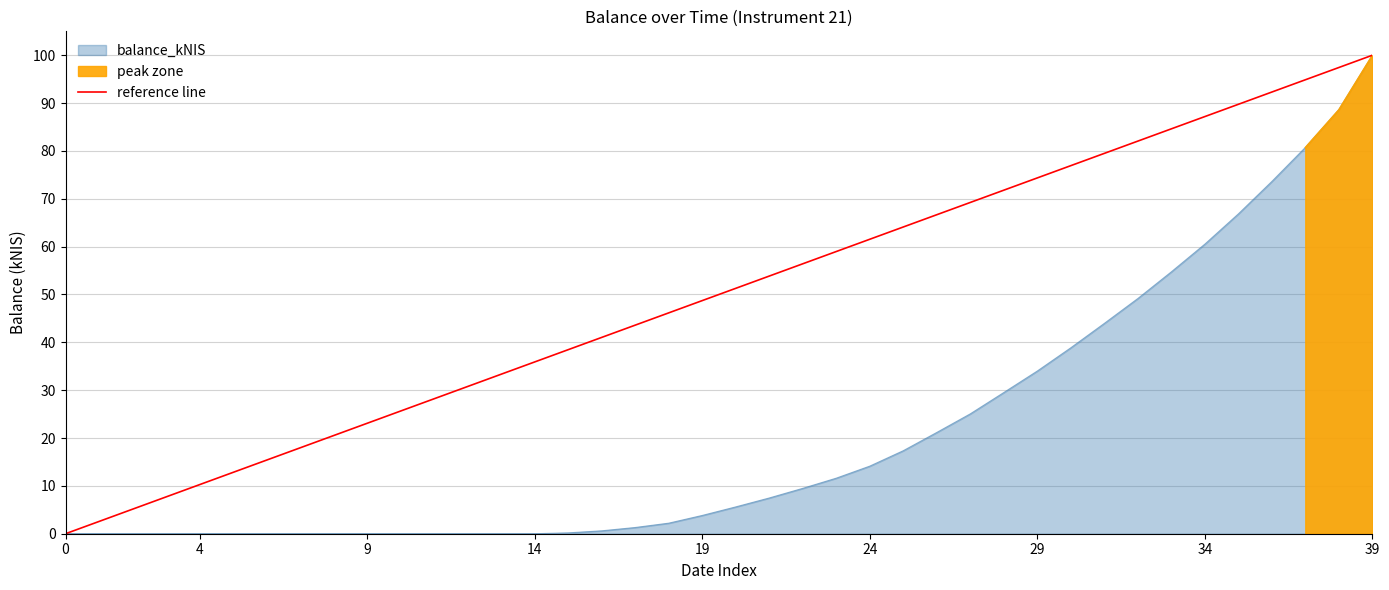

Does the chart display data point markers on the line(s)?

No